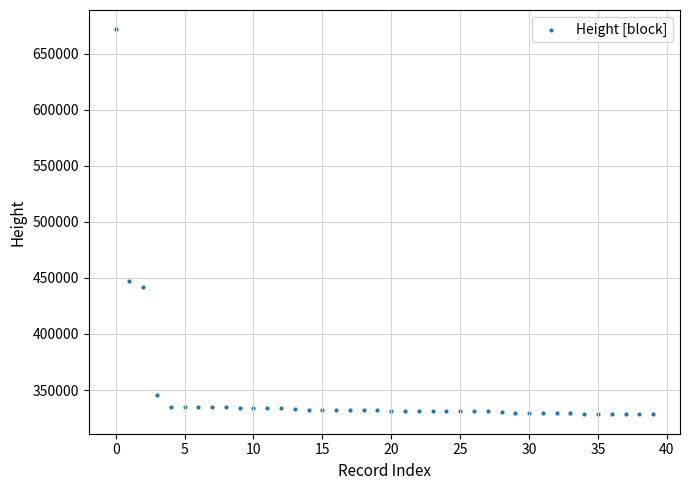

What Y value in the scatter plot is closest to 499998?

447401